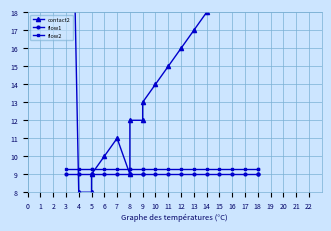

What are all the series names shown in the legend?

contact2, flow1, flow2